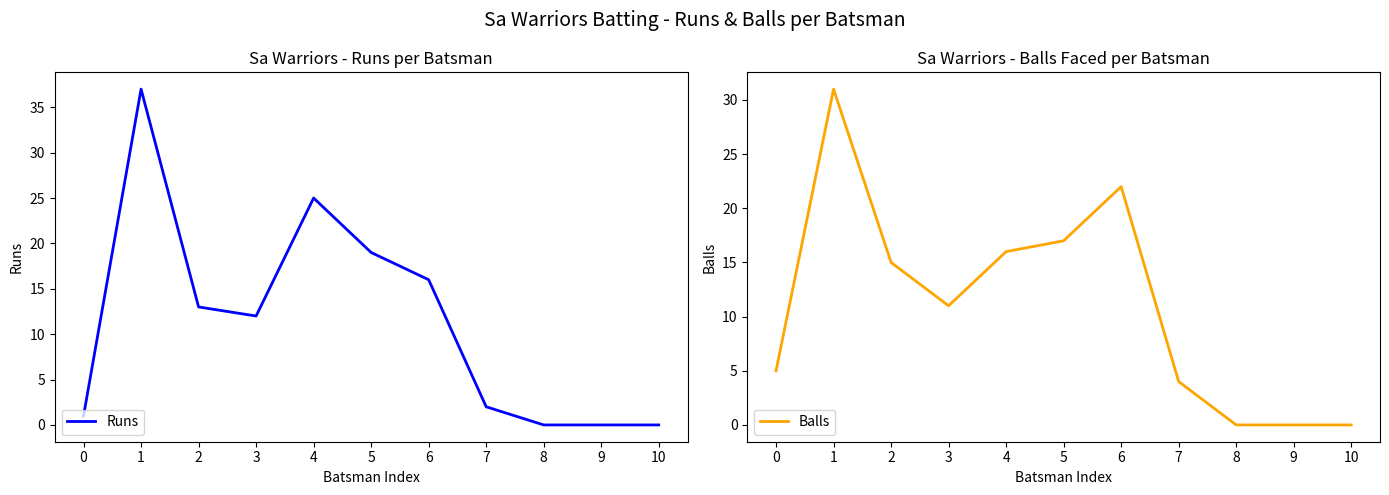

What is the total value across all series at 7?

6